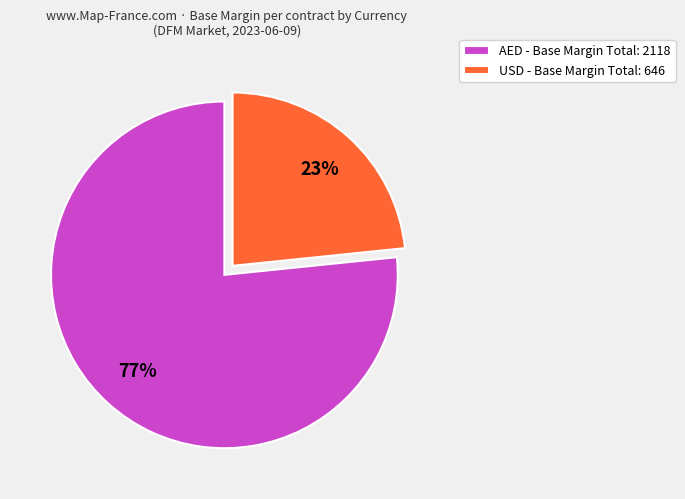

To the nearest percent, what percentage of the pie is USD - Base Margin Total: 646?

23%